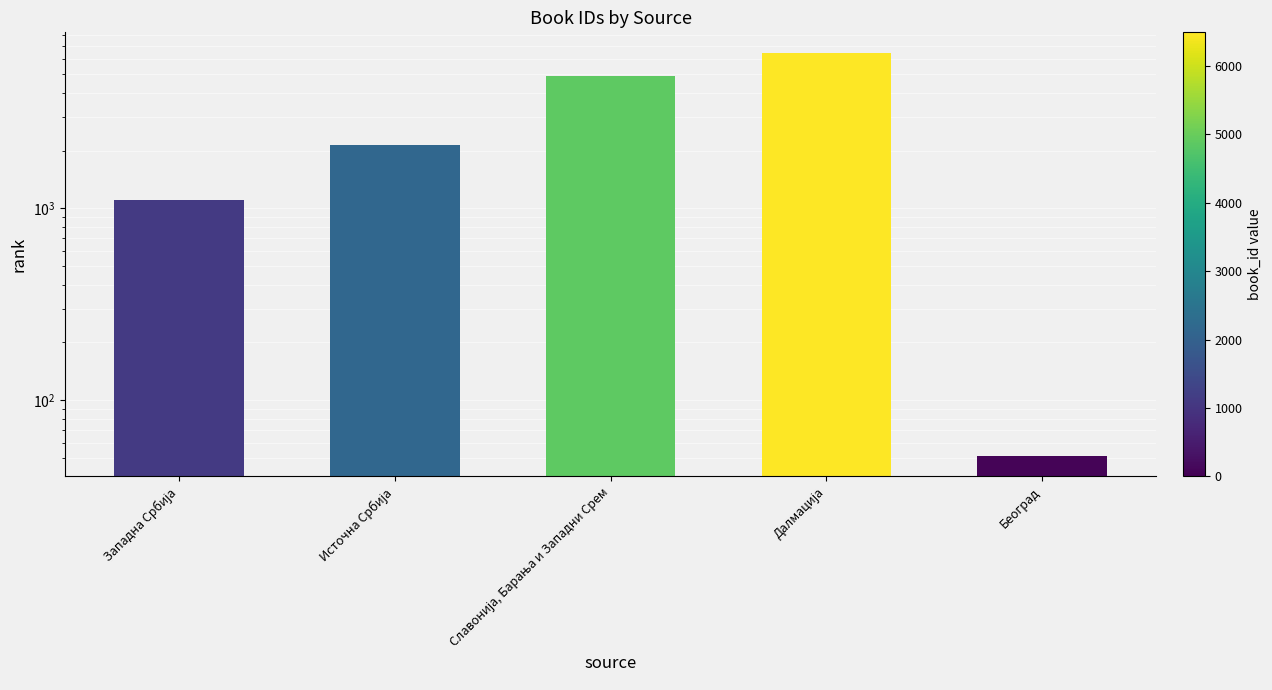

What is the difference between the maximum and minimum values?

6439